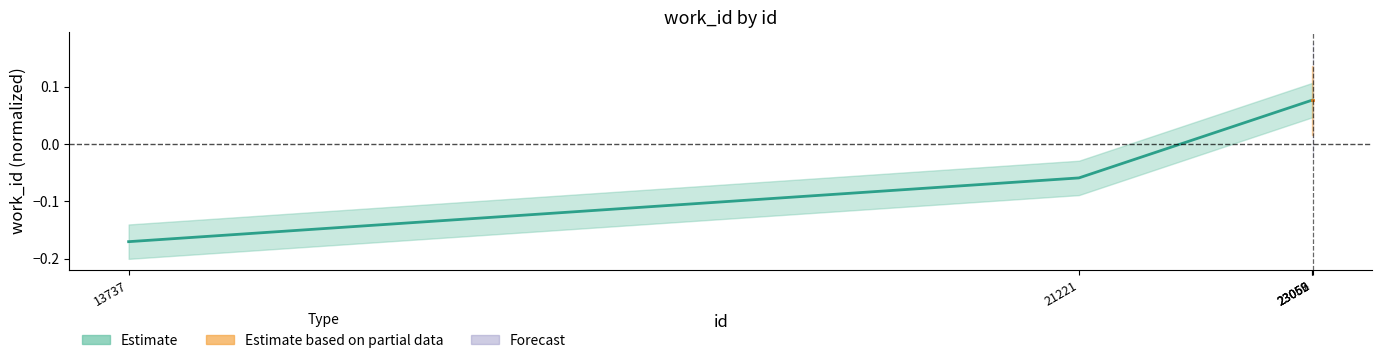

Rank the categories by value from lowest to highest.

13737, 21221, 23056, 23059, 23062